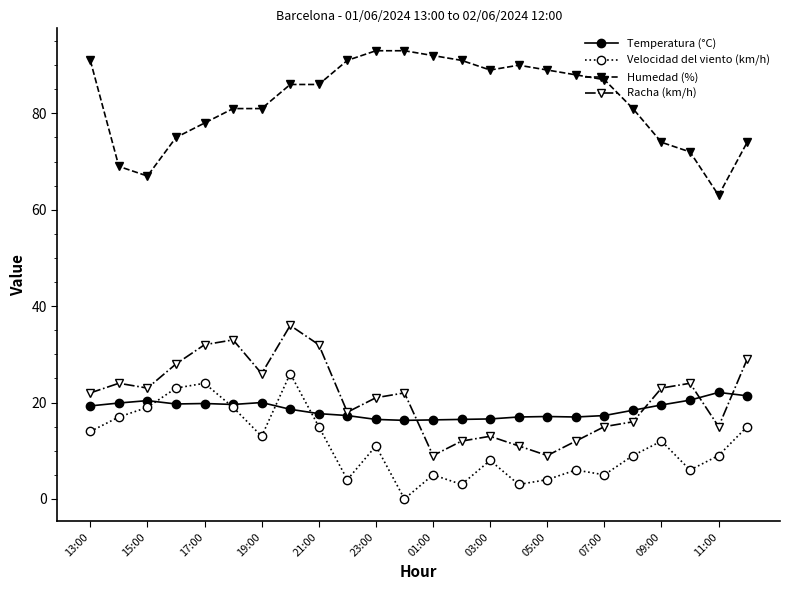

True or false: Humedad (%) and Temperatura (°C) cross at least once.

False